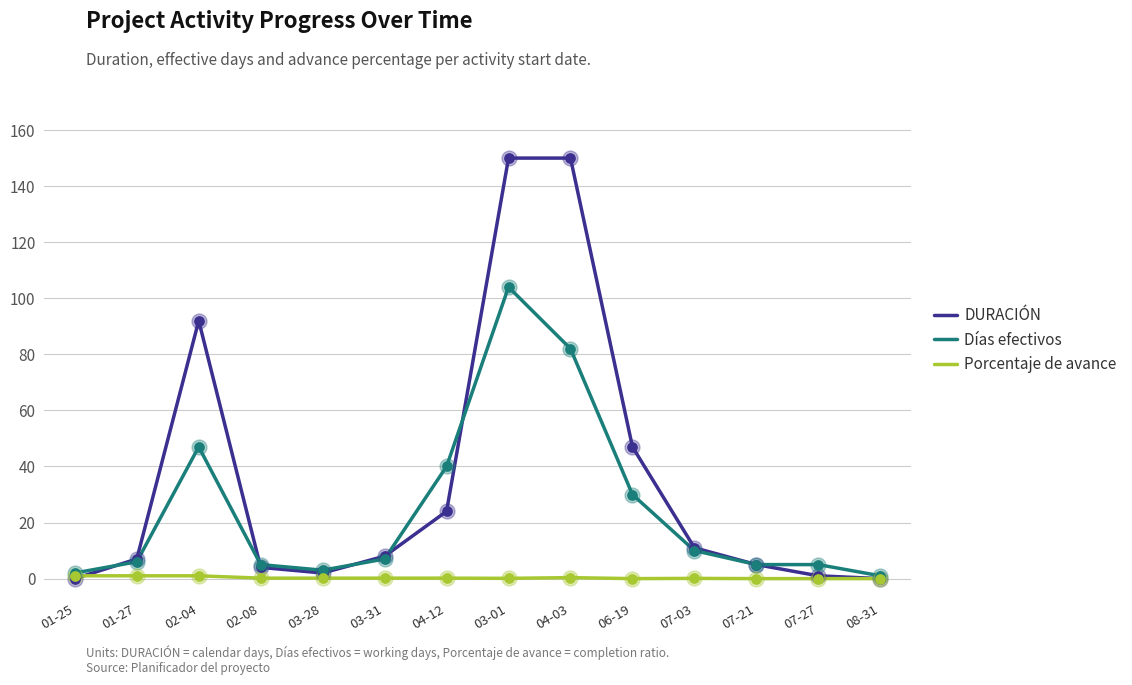

At which category is the sum across all series the highest?

03-01